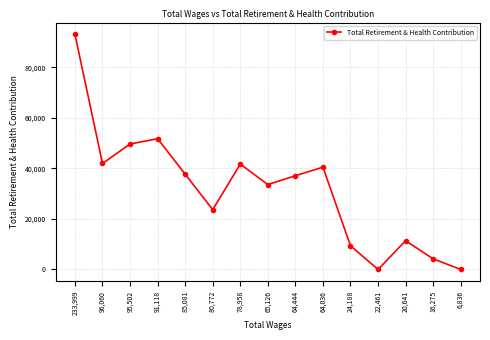

The value at 16,275 is 4182. True or false?

True